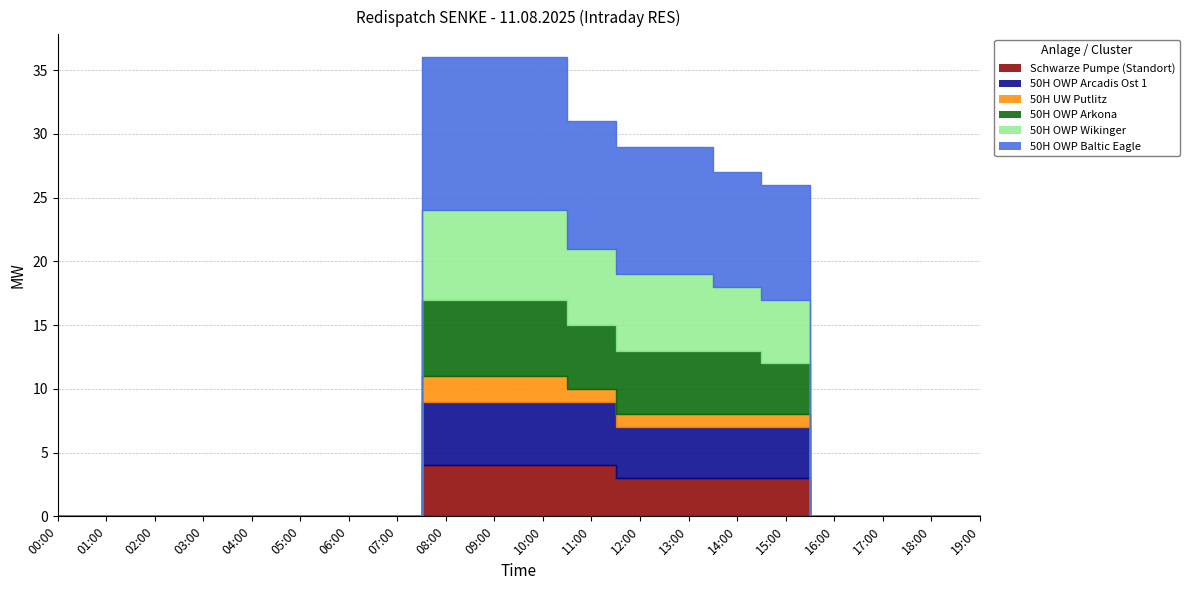

Which series has the largest range (max minus min)?

50H OWP Baltic Eagle